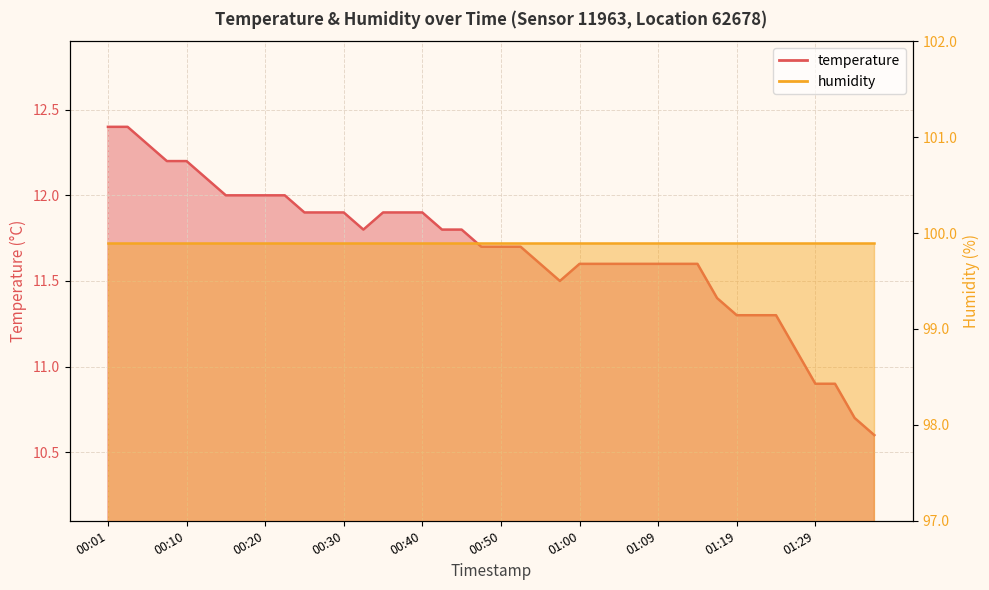

What is the ratio of the value at 01:29 to the value at 00:08?

0.9